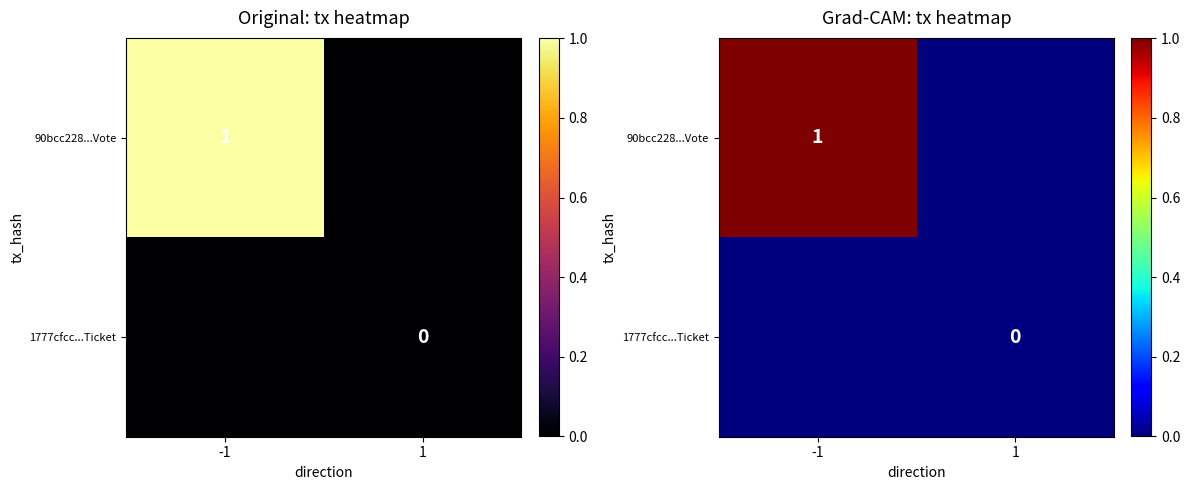

At which category is the sum across all series the highest?

-1